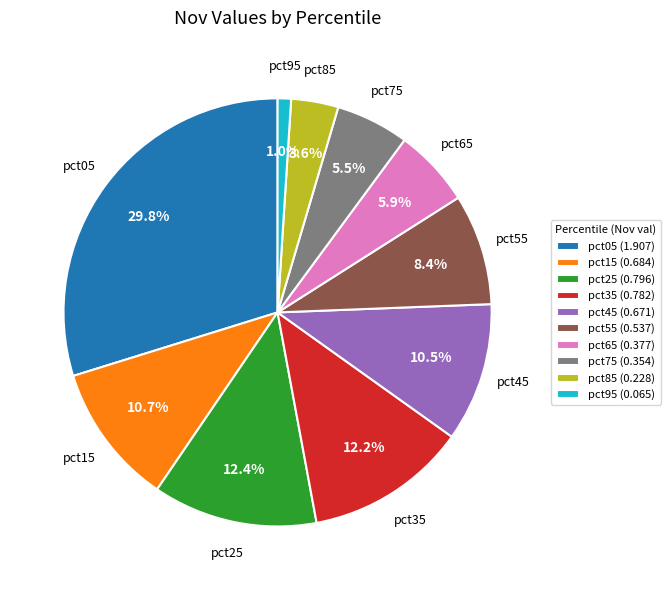

Is it true that pct15 is 17% of the pie?

False